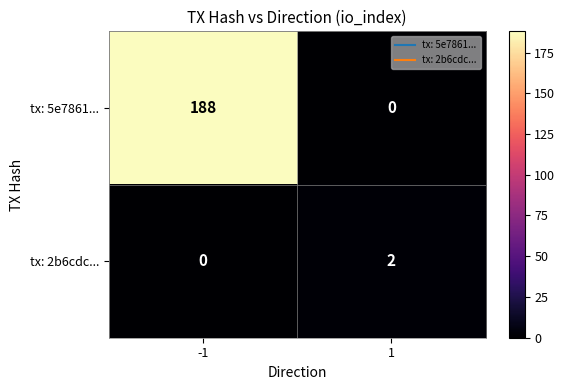

How many series are shown in this chart?

2